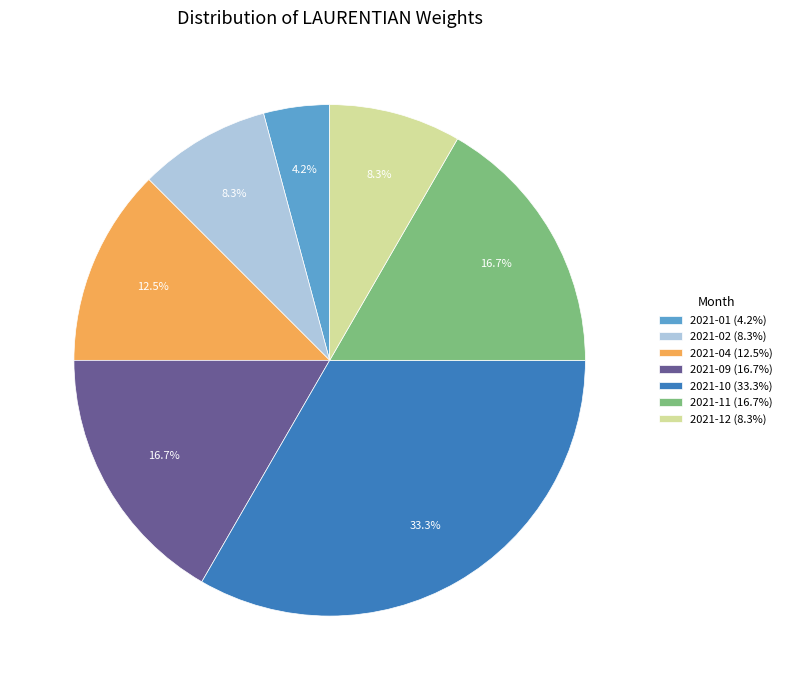

What is the ratio of the value at 2021-02 (8.3%) to the value at 2021-11 (16.7%)?

0.5